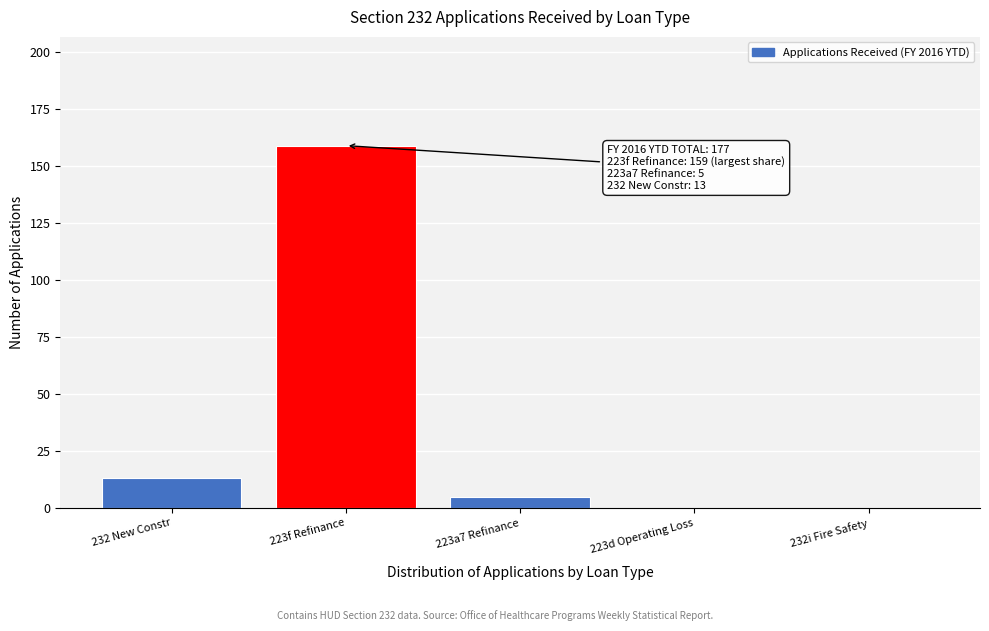

Reading left to right, extract all data points from this chart.

232 New Constr=13	223f Refinance=159	223a7 Refinance=5	223d Operating Loss=0	232i Fire Safety=0